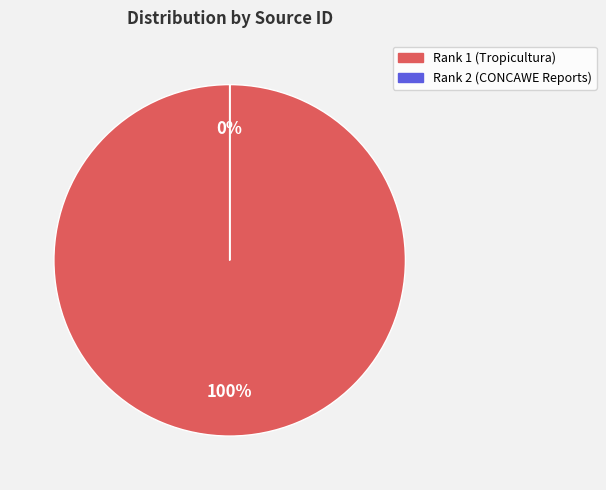

How many segments does this pie chart have?

2